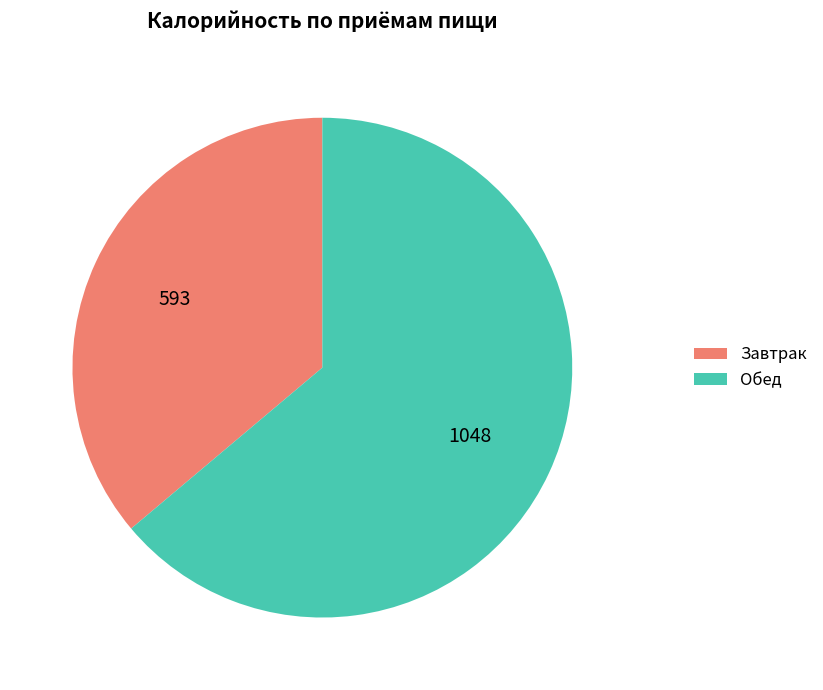

Approximately how many times larger is the value at Обед compared to Завтрак?

1.8